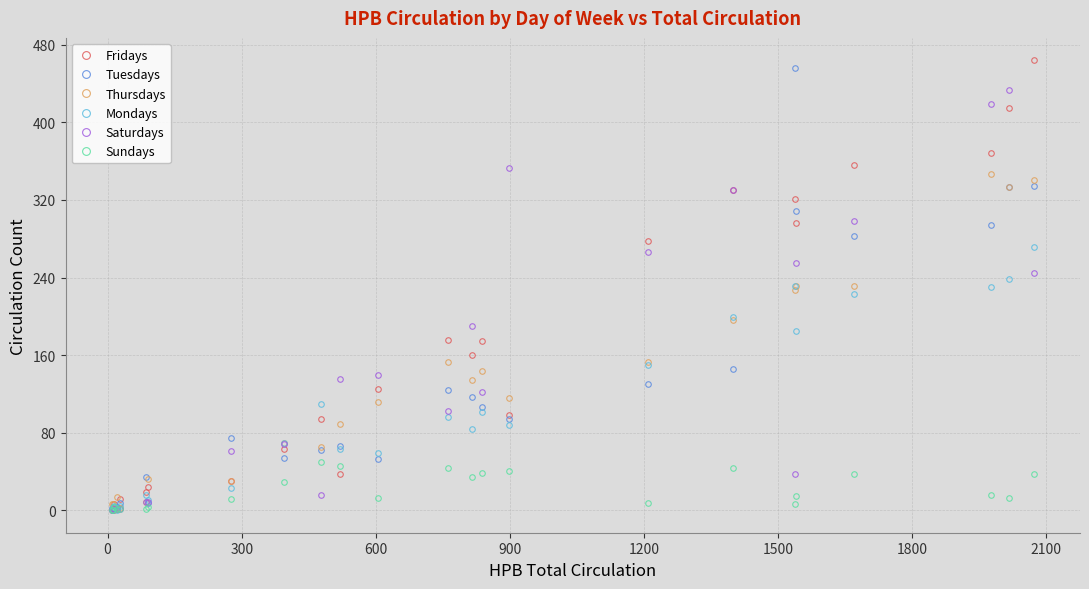

What are all the series names shown in the legend?

Fridays, Tuesdays, Thursdays, Mondays, Saturdays, Sundays